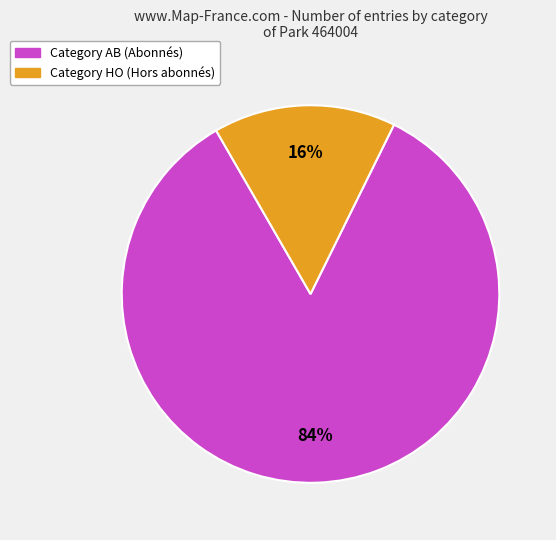

Count the number of slices in the pie.

2